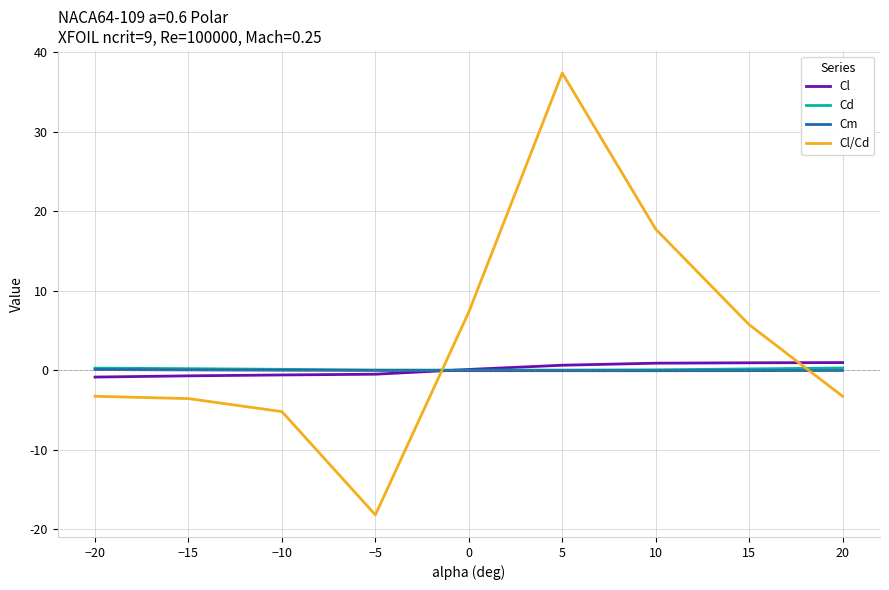

How many negative values does the Cl/Cd series have?

5